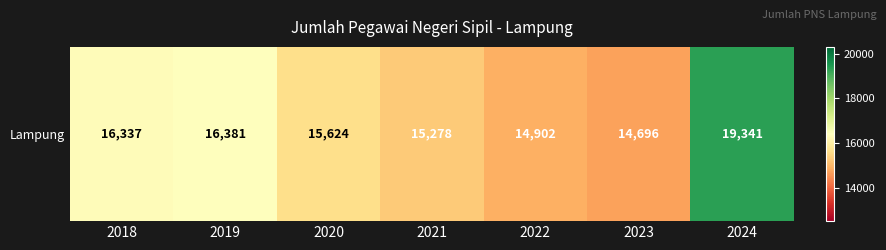

Which label corresponds to the smallest value in the chart?

2023